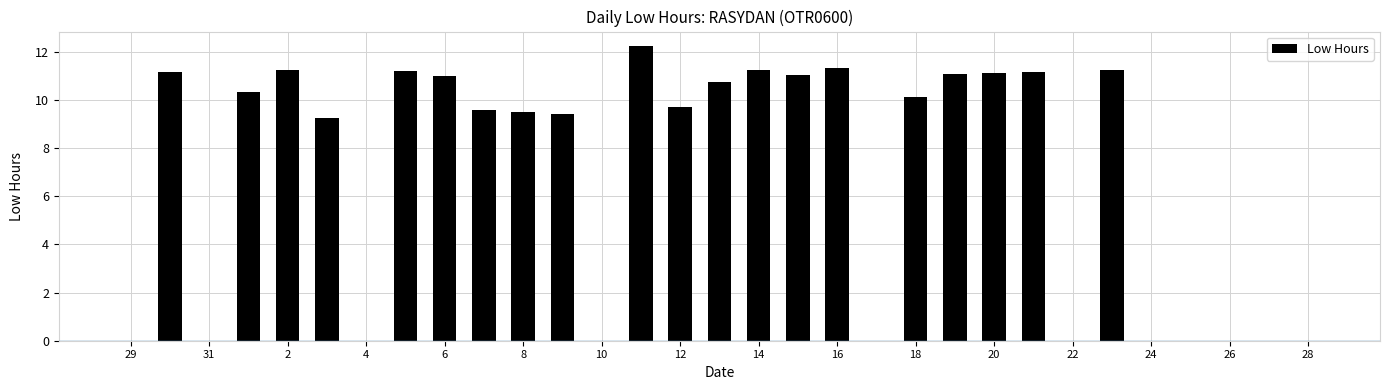

Does the chart contain stacked bars?

No